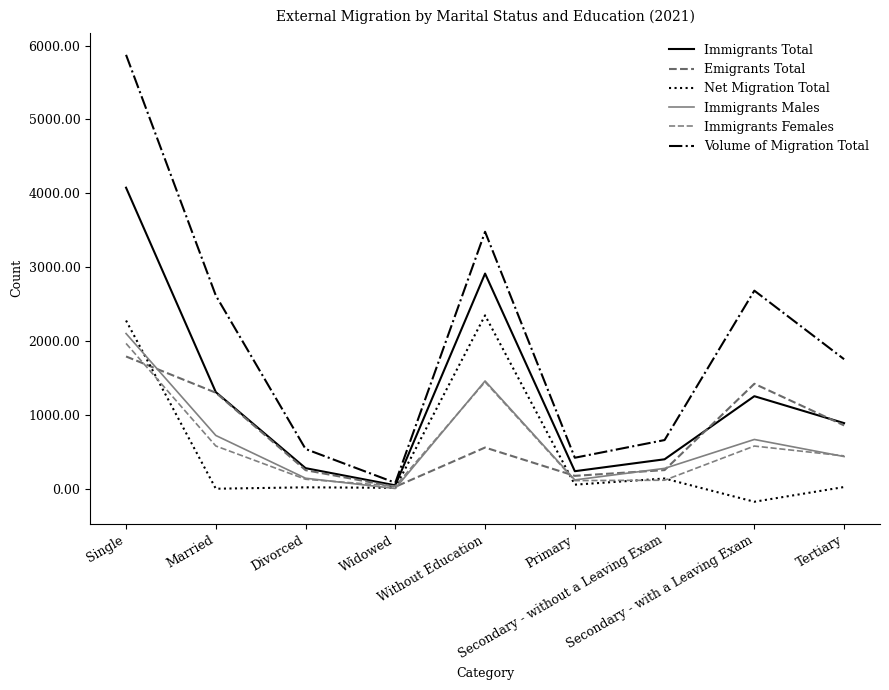

The Immigrants Total series shows 406 at Secondary - without a Leaving Exam. True or false?

True